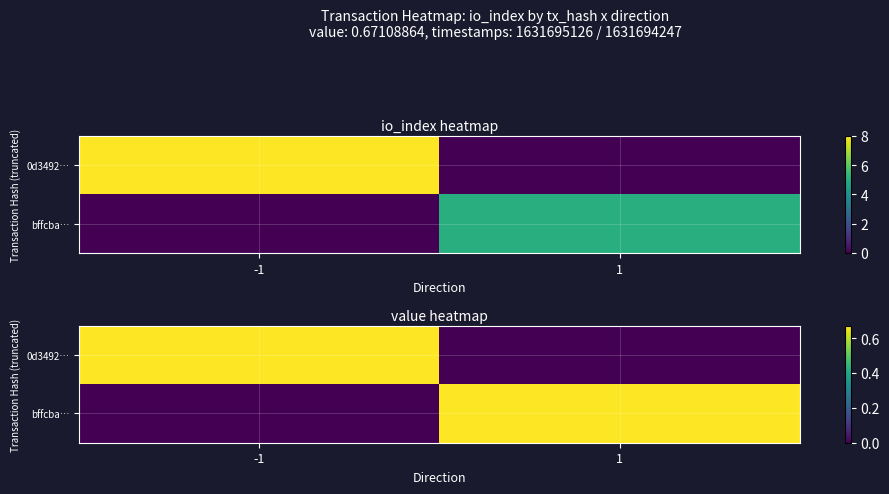

Is it true that 0d3492… equals 0.9 at -1?

False